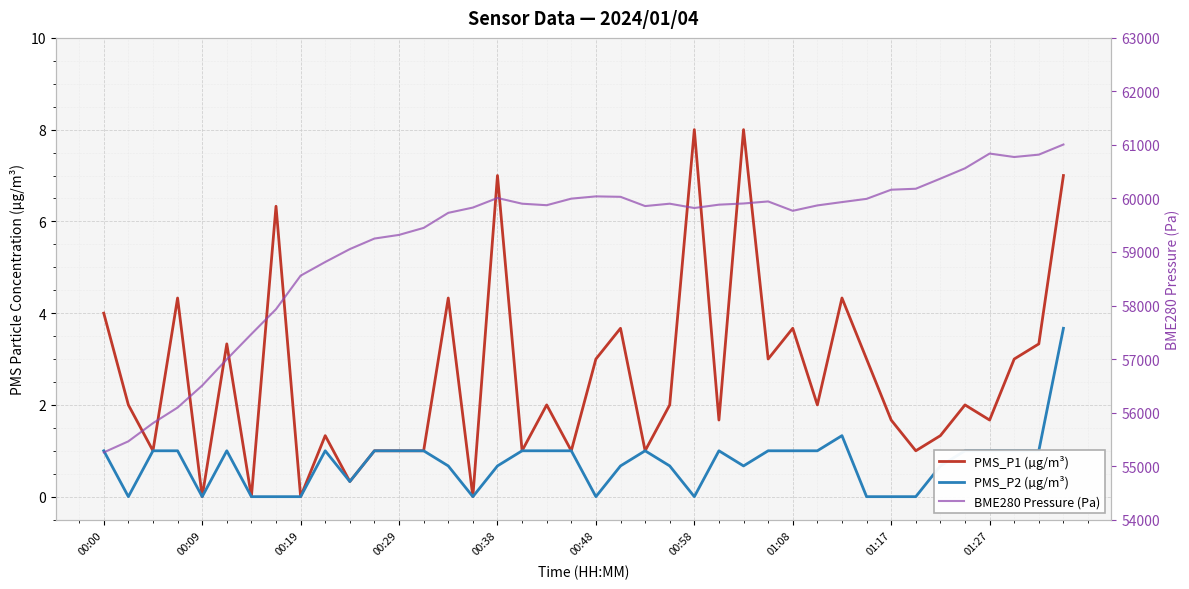

Is the value of PMS_P2 (µg/m³) at 29 greater than the value of PMS_P1 (µg/m³) at 15?

Yes